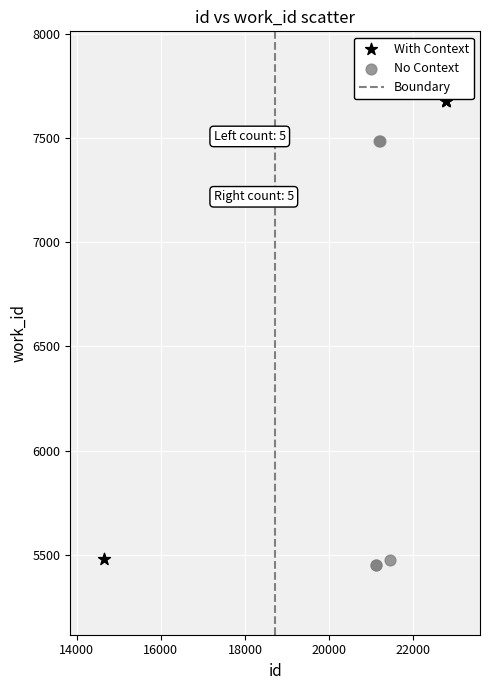

Which series has the largest Y range (max minus min)?

With Context